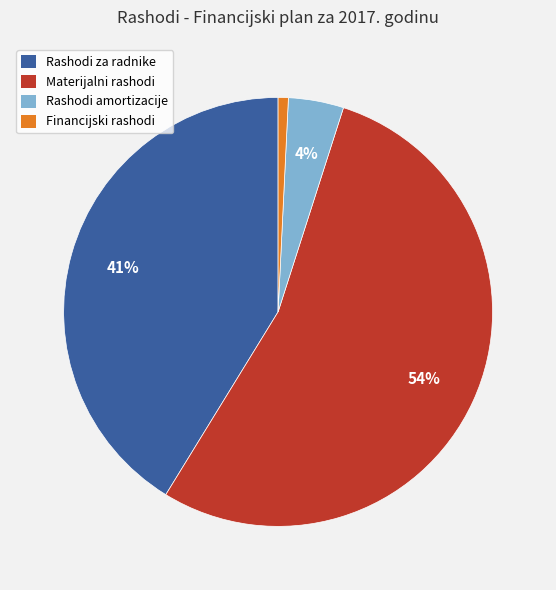

To the nearest percent, what is the average slice percentage?

25%